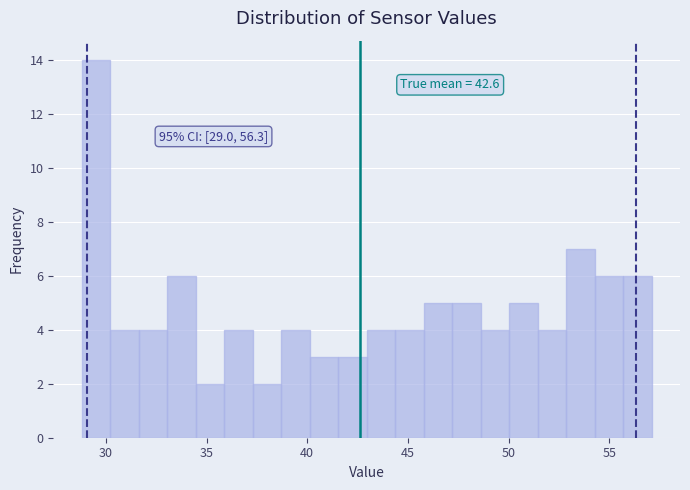

Read against the x-axis, roughly where is the centre of the tallest bar?

29.5